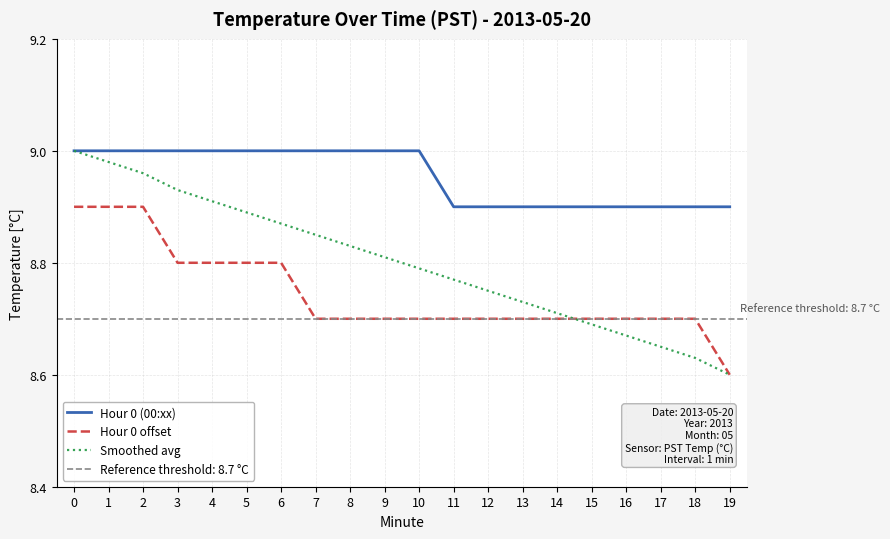

Rank the series at 11 from lowest to highest value.

Hour 0 offset, Smoothed avg, Hour 0 (00:xx)